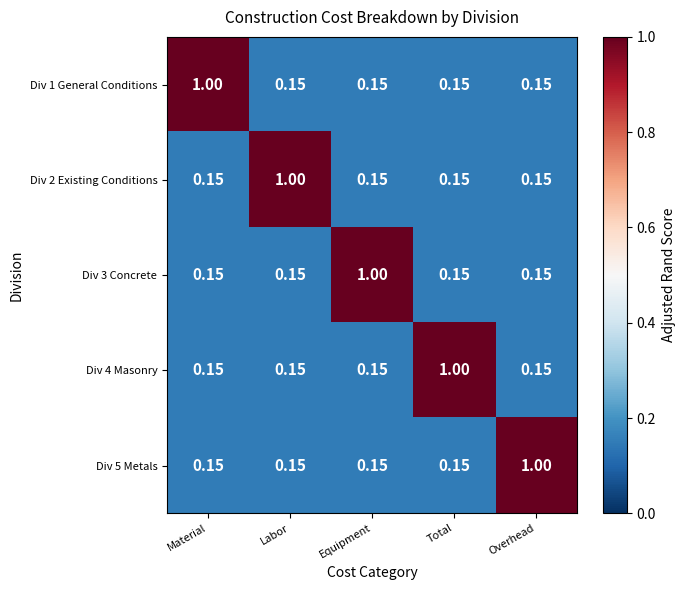

At which label does Div 3 Concrete reach its peak?

Equipment